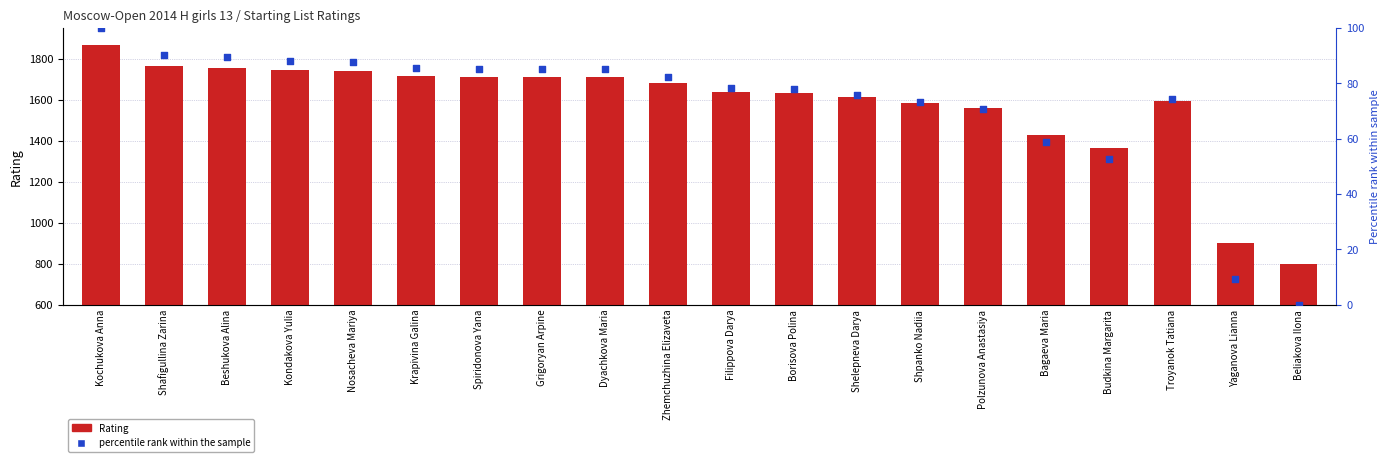

Which series contains the lowest Y value?

percentile rank within the sample